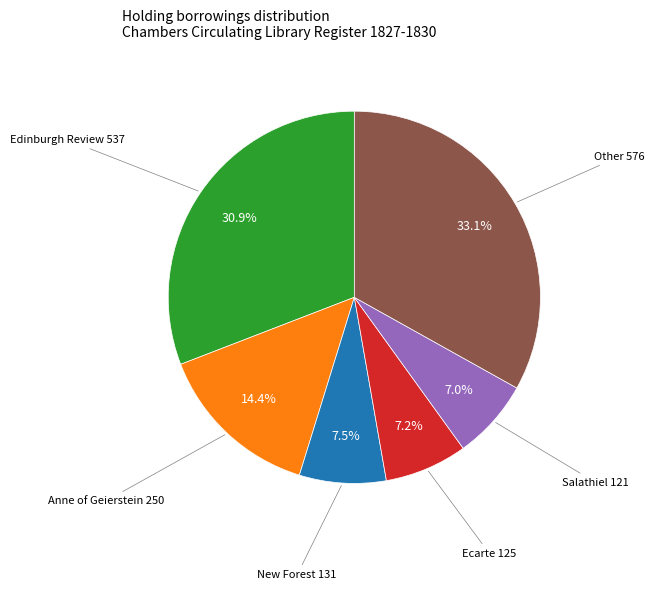

Does any single category account for the majority?

No